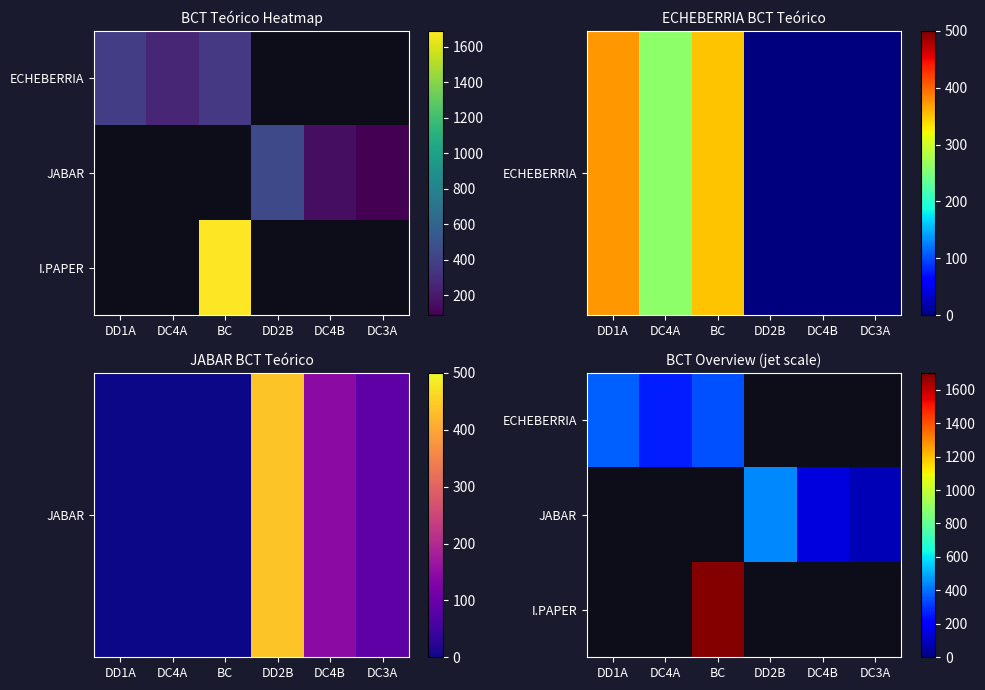

Where is ECHEBERRIA nearest to the value 317?

BC